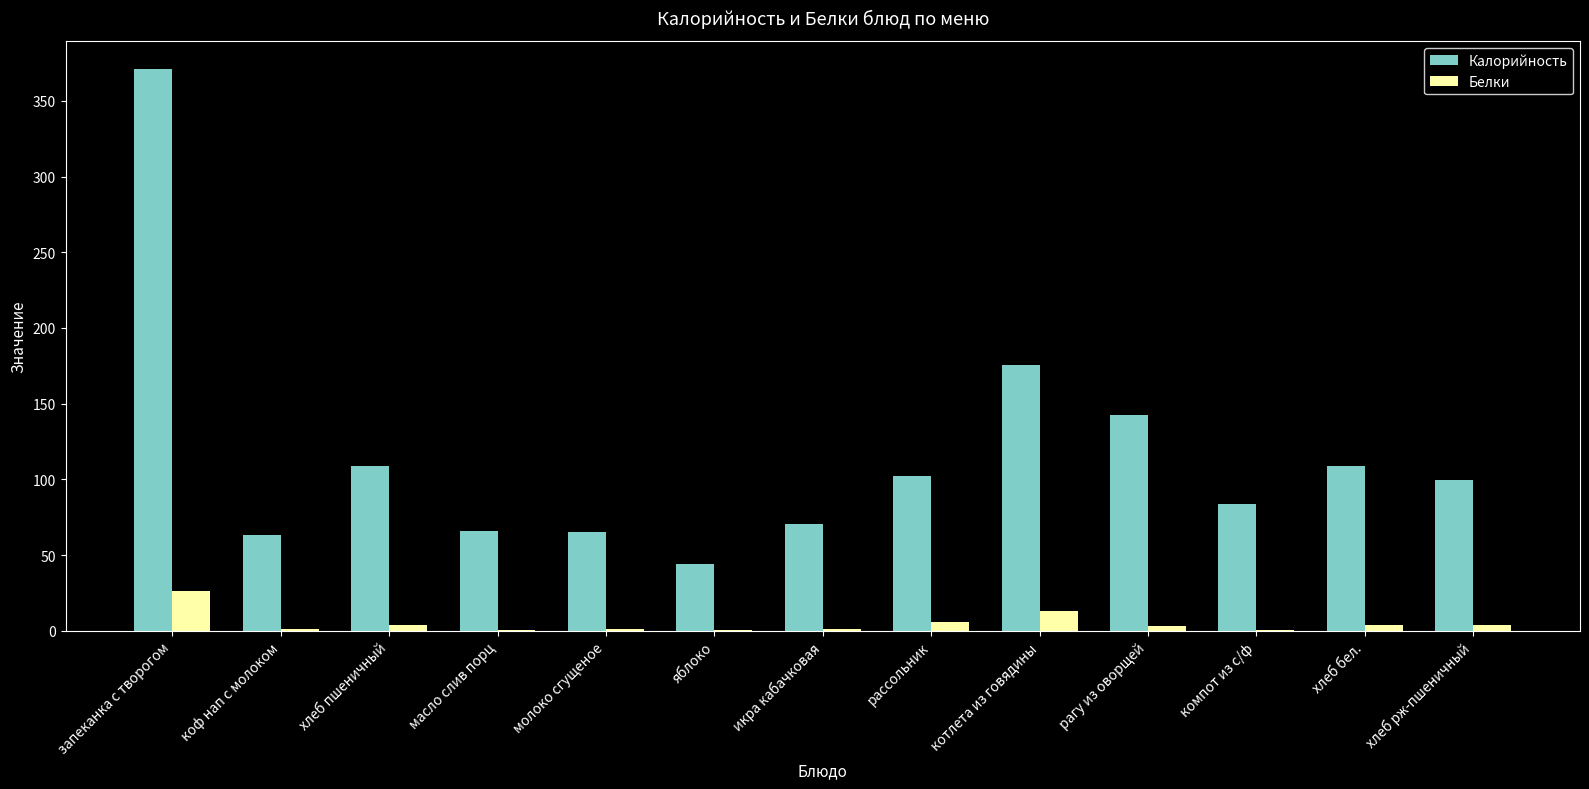

What is the total value across all series at яблоко?

44.4